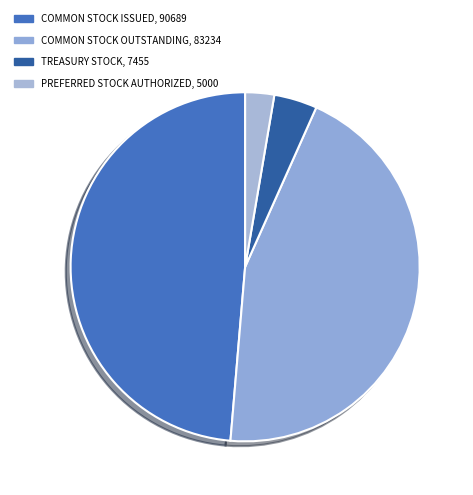

Count the number of slices in the pie.

4